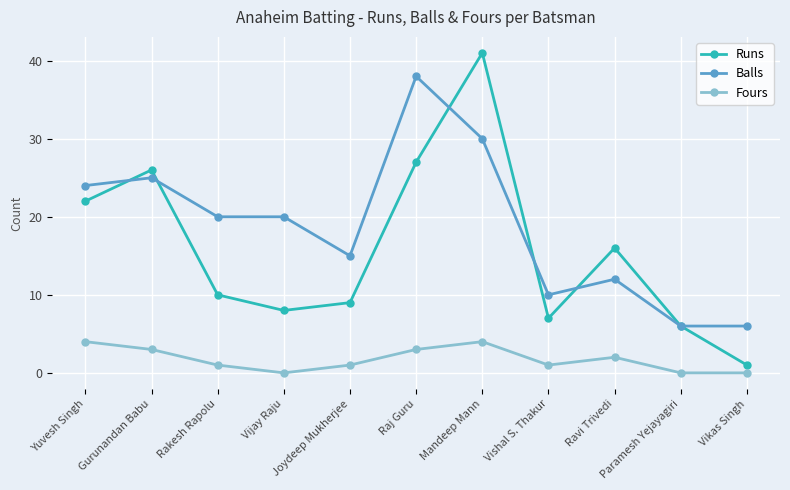

What position from the right is Raj Guru?

6